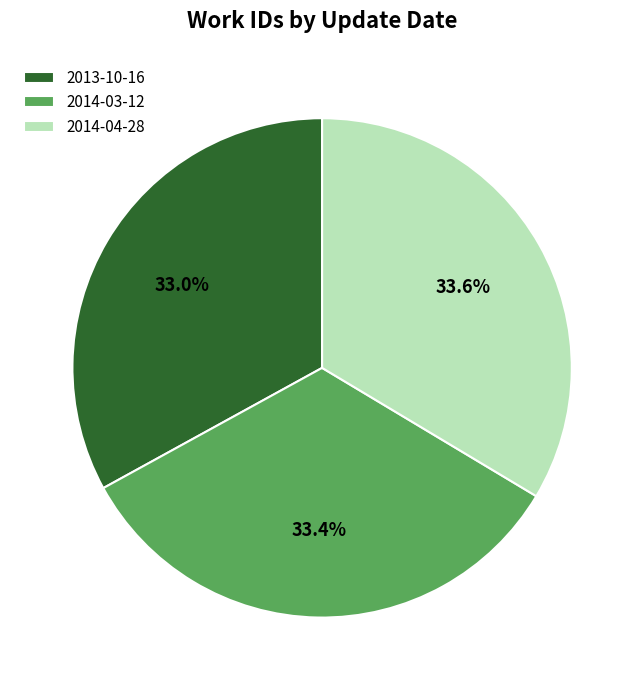

Is 2014-03-12 the majority of the pie?

No